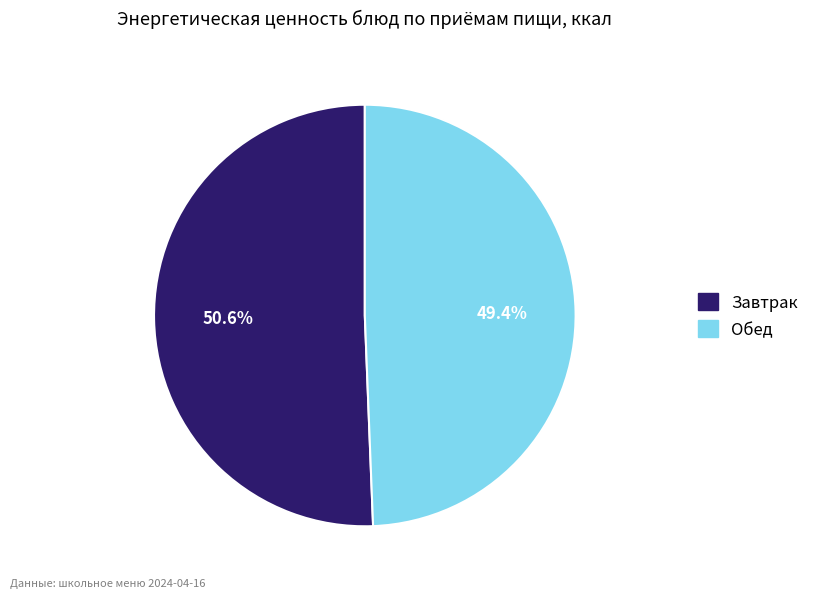

Between Завтрак and Обед, which is larger?

Завтрак